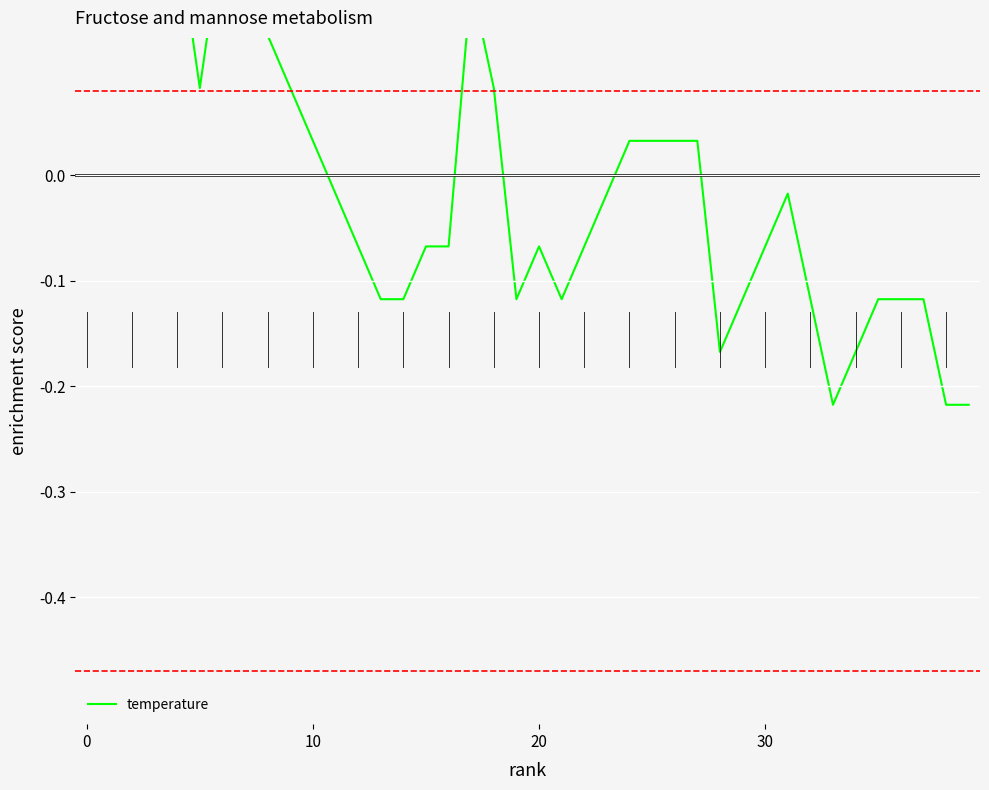

How many points are higher than both their immediate neighbors (excluding endpoints)?

4